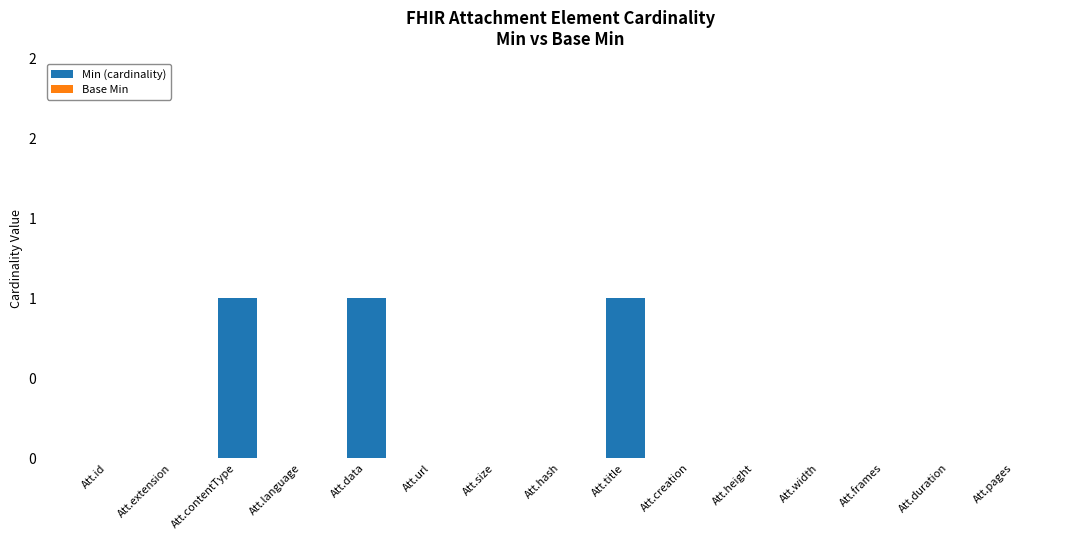

What position from the left is Att.duration?

14